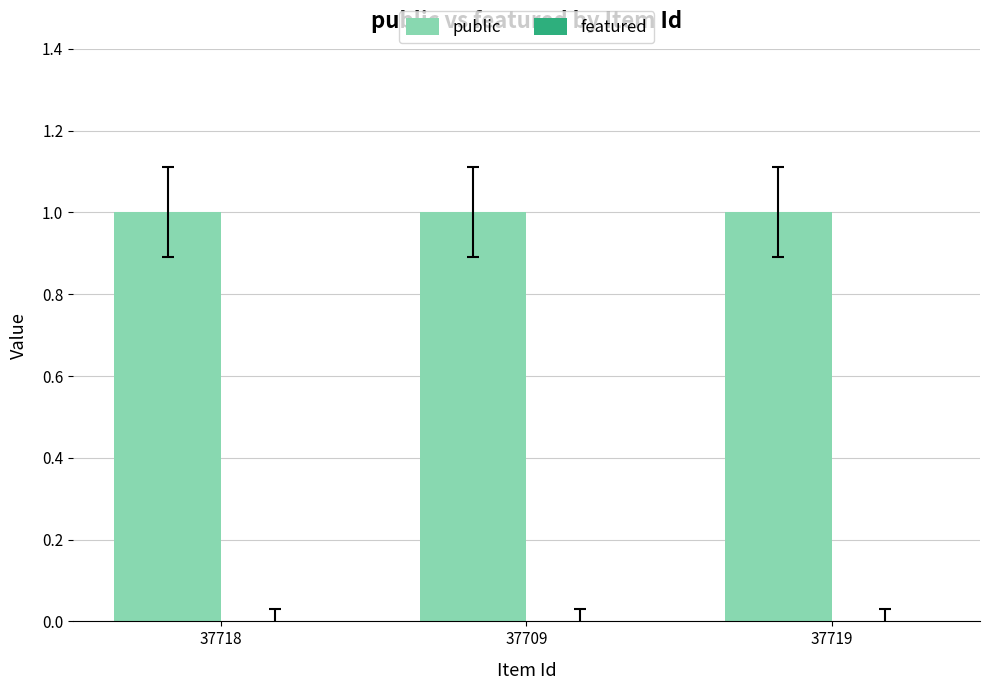

What is the label of the 3rd bar from the right?

37718